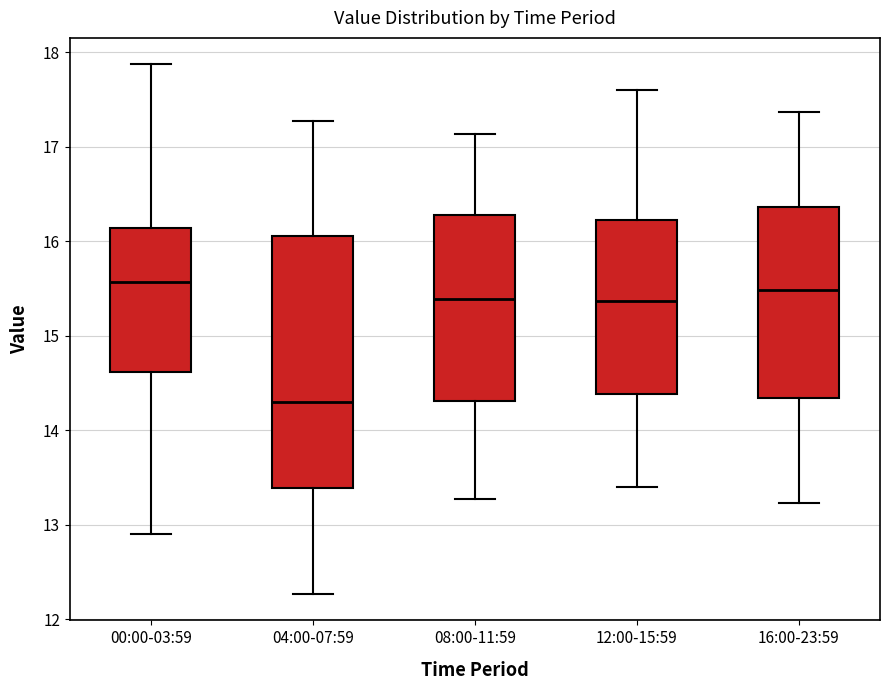

Reading left to right, transcribe this box plot: for each box, give where its median line is, the range the box spans, and where its two whiskers end, as read against the y-axis. The values are not printed on the chart, so give them approximately, as read against the axis.

00:00-03:59: median 15.6, box 14.6 to 16.1, whiskers 12.9 to 17.9
04:00-07:59: median 14.3, box 13.4 to 16.1, whiskers 12.3 to 17.3
08:00-11:59: median 15.4, box 14.3 to 16.3, whiskers 13.3 to 17.1
12:00-15:59: median 15.4, box 14.4 to 16.2, whiskers 13.4 to 17.6
16:00-23:59: median 15.5, box 14.3 to 16.4, whiskers 13.2 to 17.4